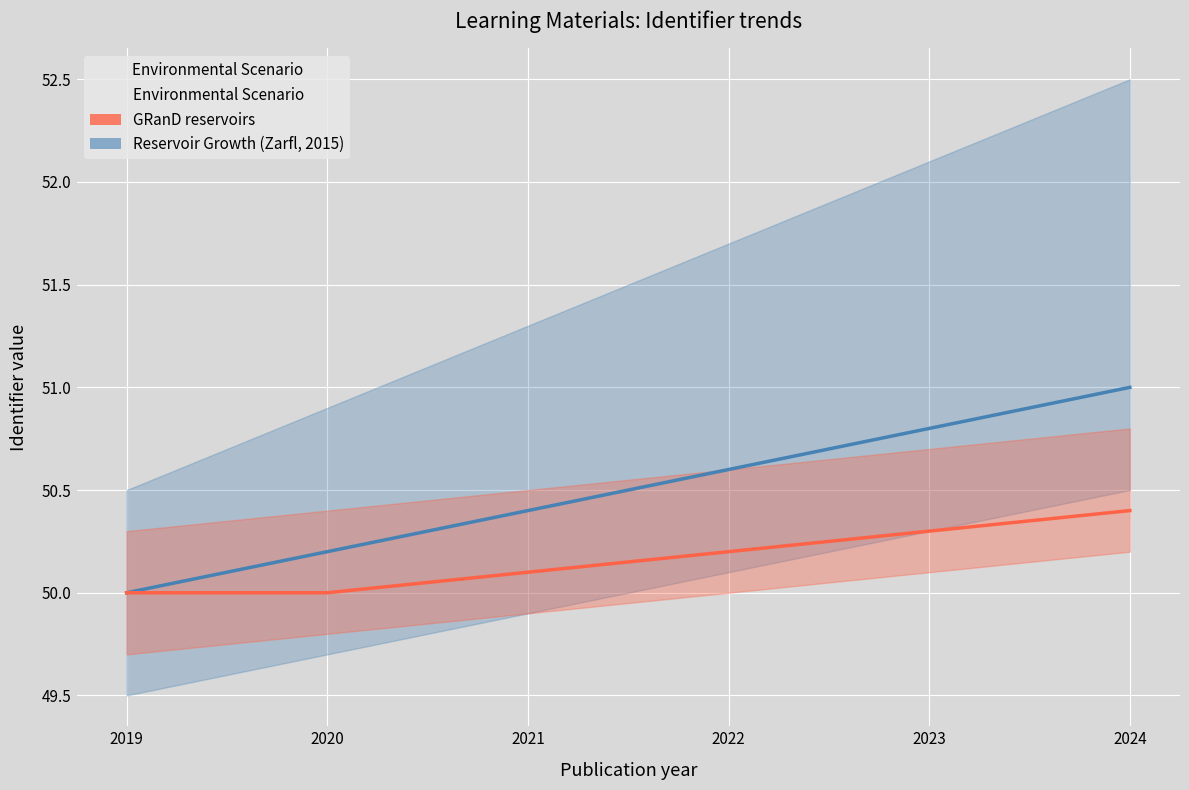

True or false: GRanD reservoirs and Reservoir Growth (Zarfl, 2015) cross at least once.

False